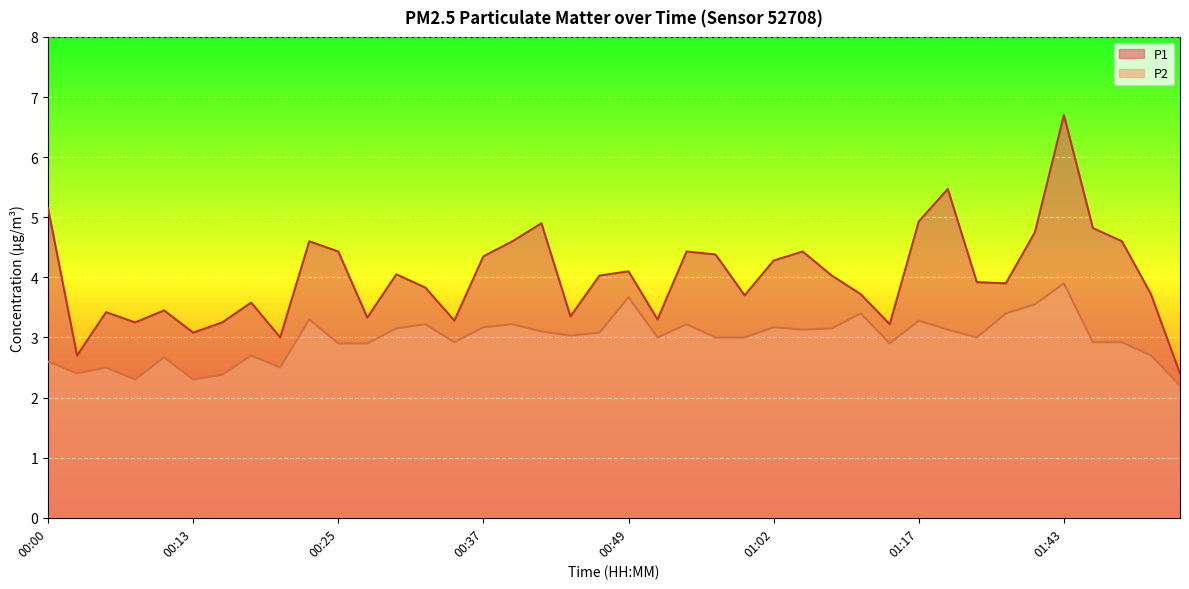

How many values in the P1 series exceed 4?

20